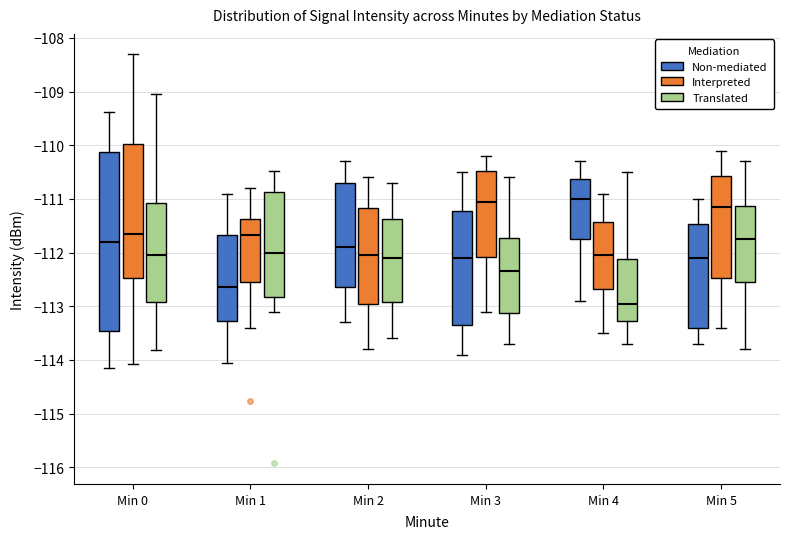

Where does the median line of the box for Min 1 (Interpreted) sit on the y-axis? The values are not printed on the chart, so give them approximately, as read against the axis.

-111.7